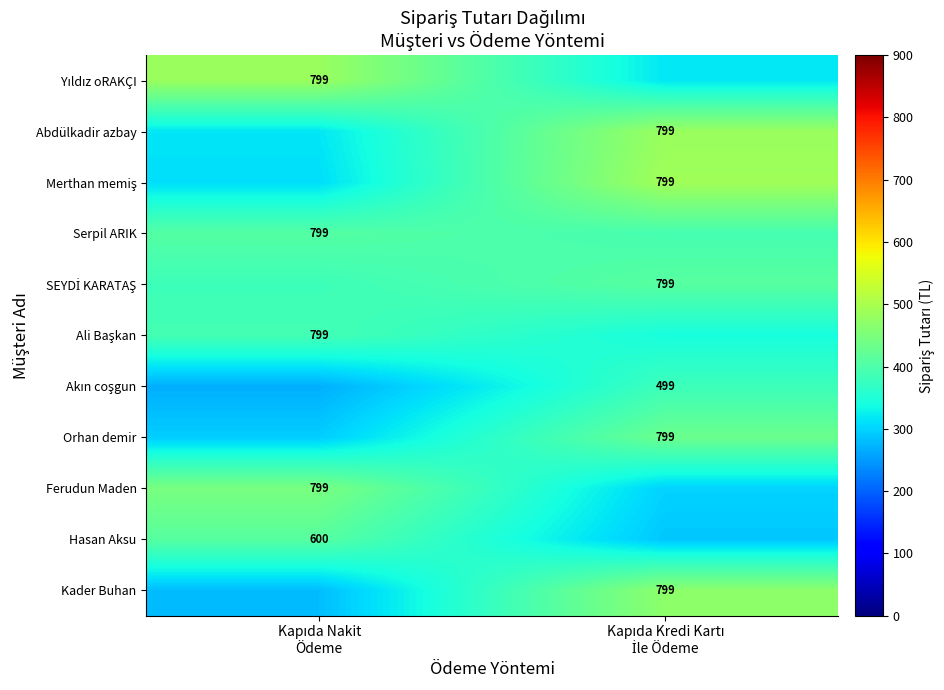

At which category is the sum across all series the highest?

Kapıda Kredi Kartı
İle Ödeme